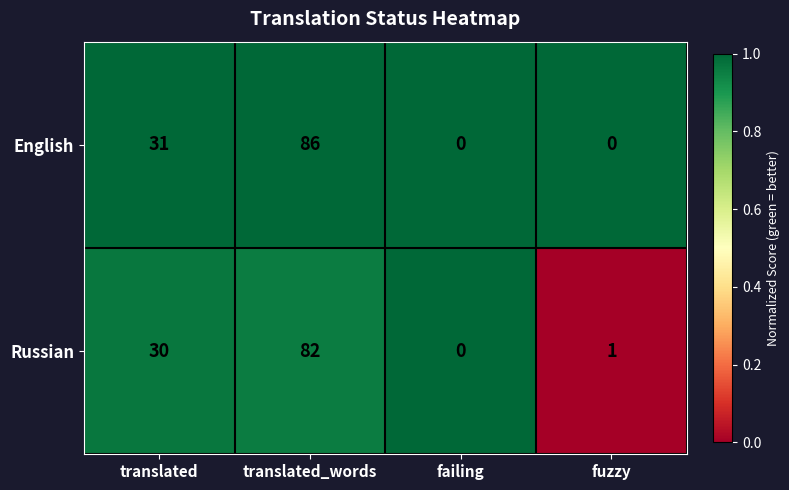

The Russian series shows 0 at failing. True or false?

True